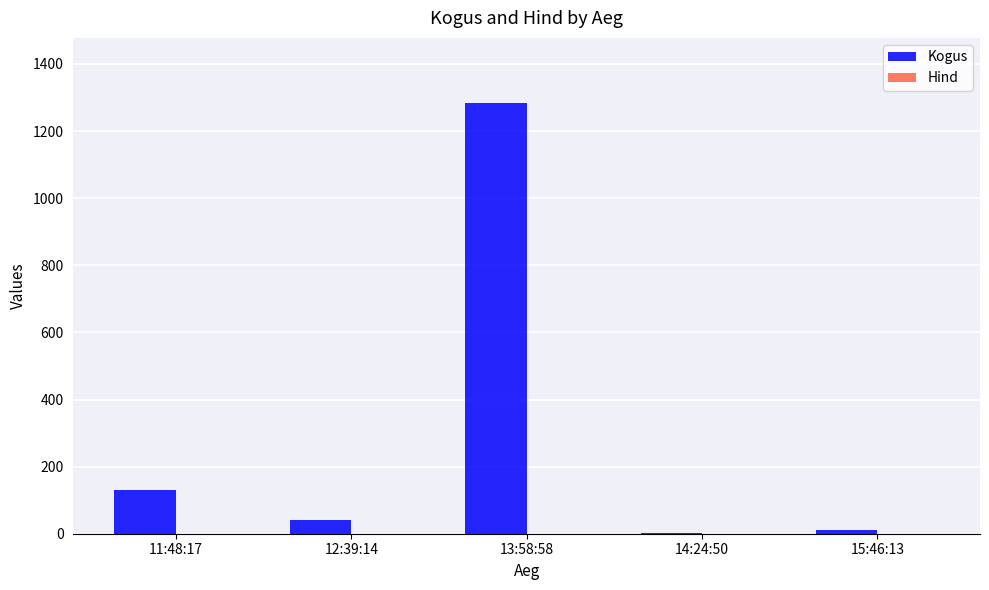

What is the maximum value shown in the chart?

1285.0